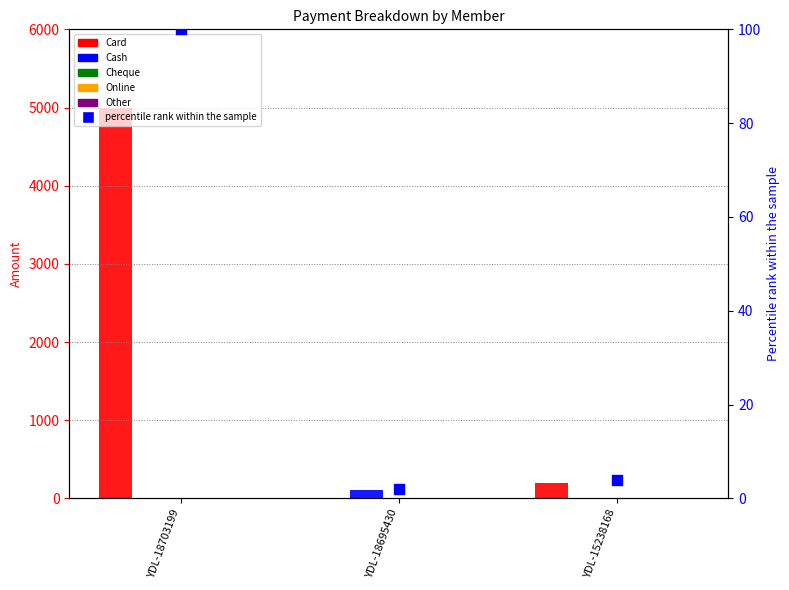

What are all the series names shown in the legend?

Card, Cash, Cheque, Online, Other, percentile rank within the sample